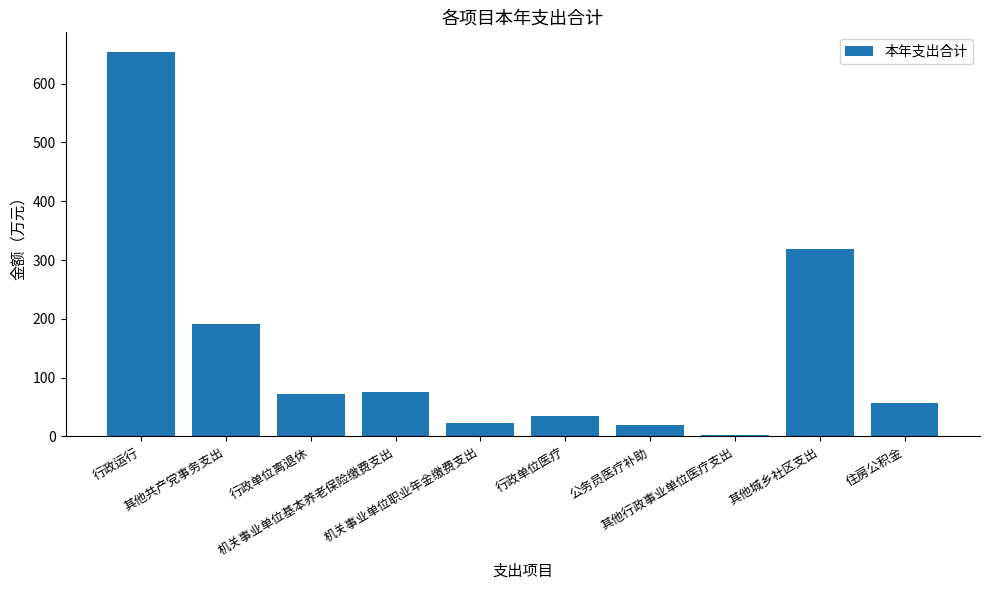

What is the average value?

145.1